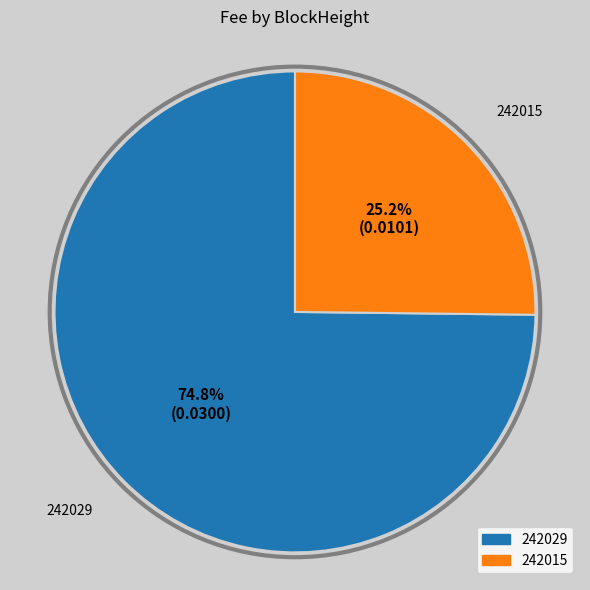

The 242029 slice represents 75% of the pie. True or false?

True